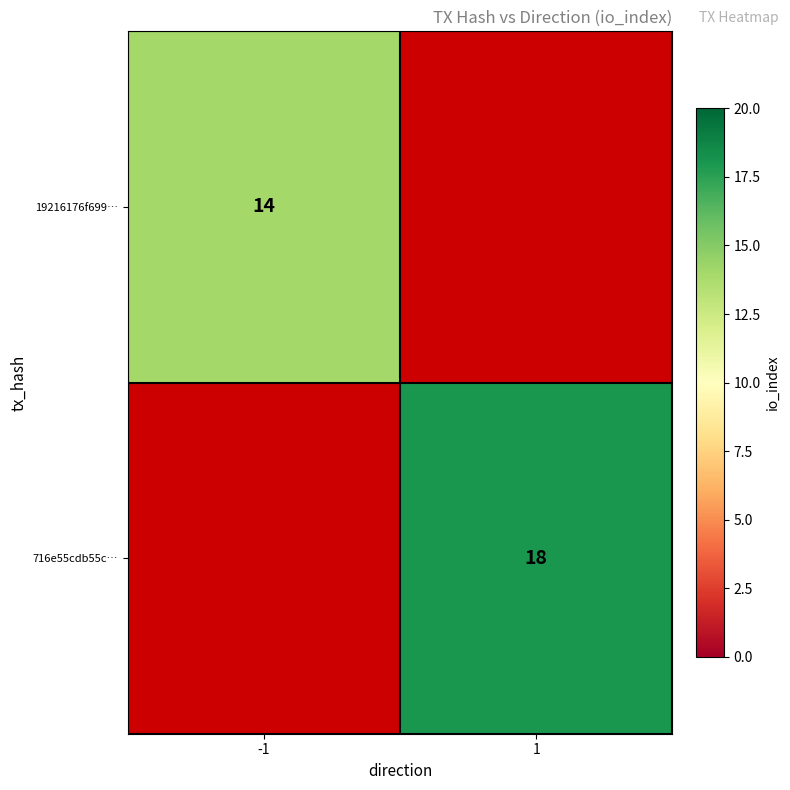

The 19216176f699… series shows 21 at -1. True or false?

False